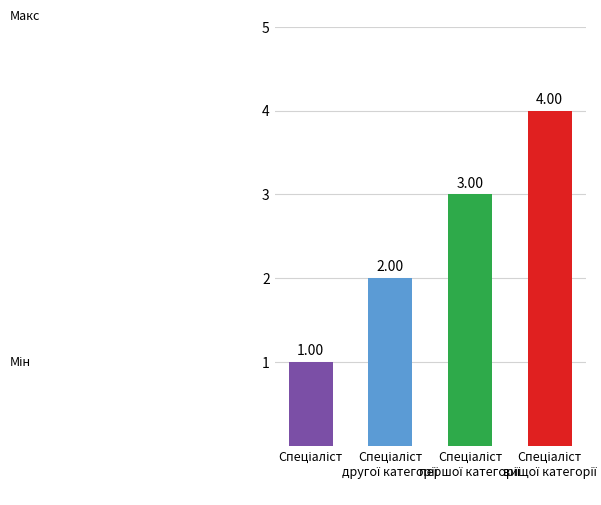

What is the difference between the maximum and minimum values?

3